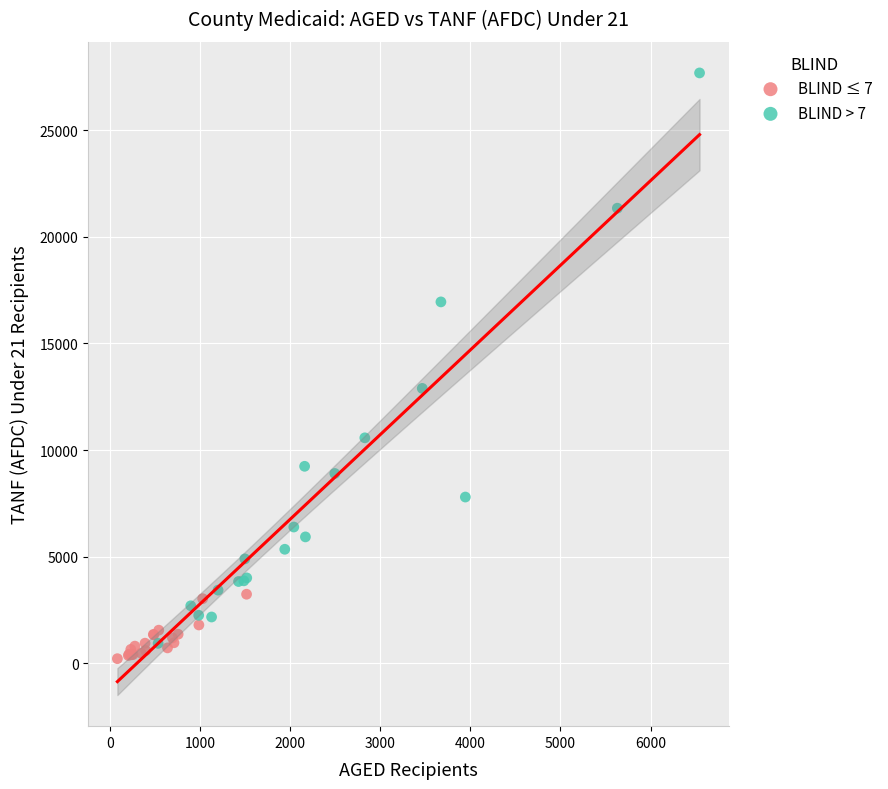

Which series has the largest Y range (max minus min)?

BLIND > 7